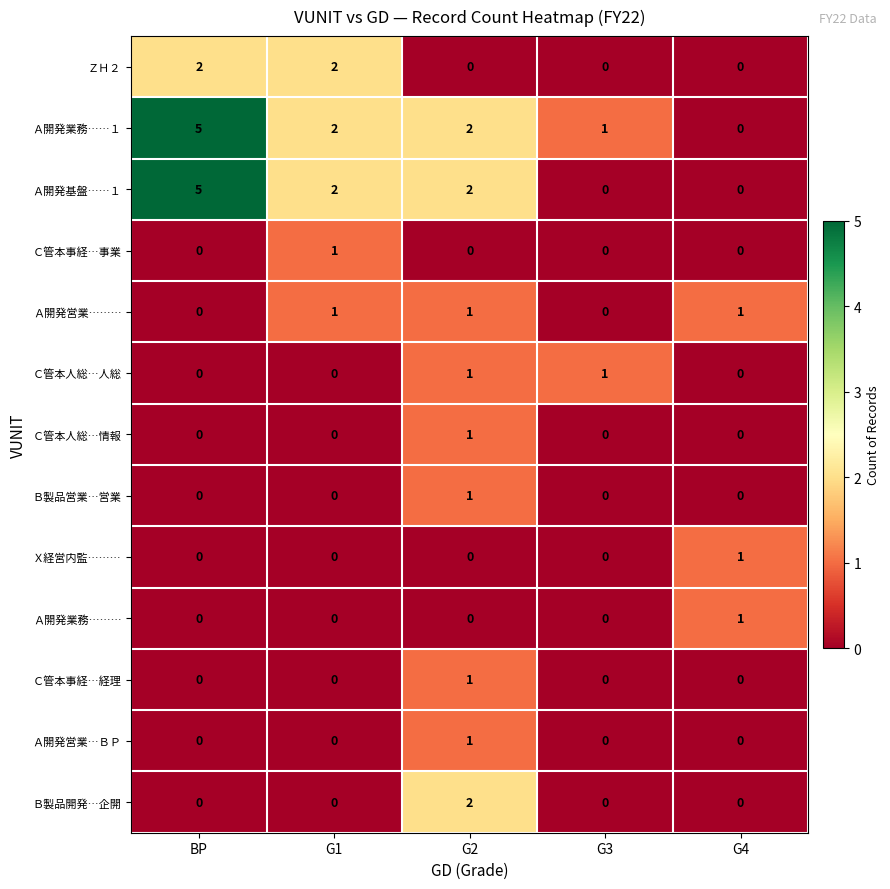

Is it true that Ａ開発基盤……１ equals 2 at G2?

True